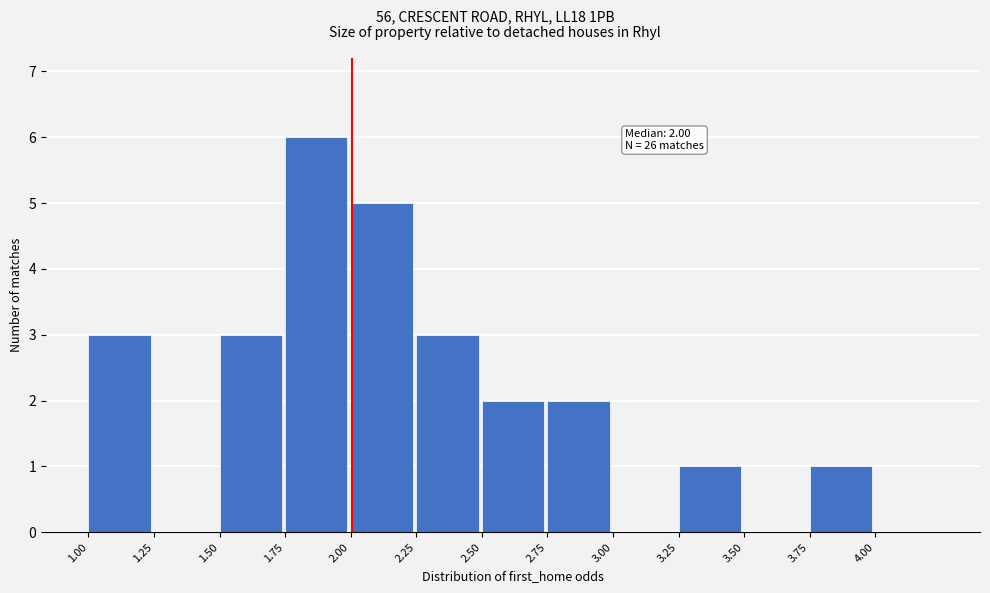

Over which range of the x-axis is the bar tallest?

1.75 to 2.00